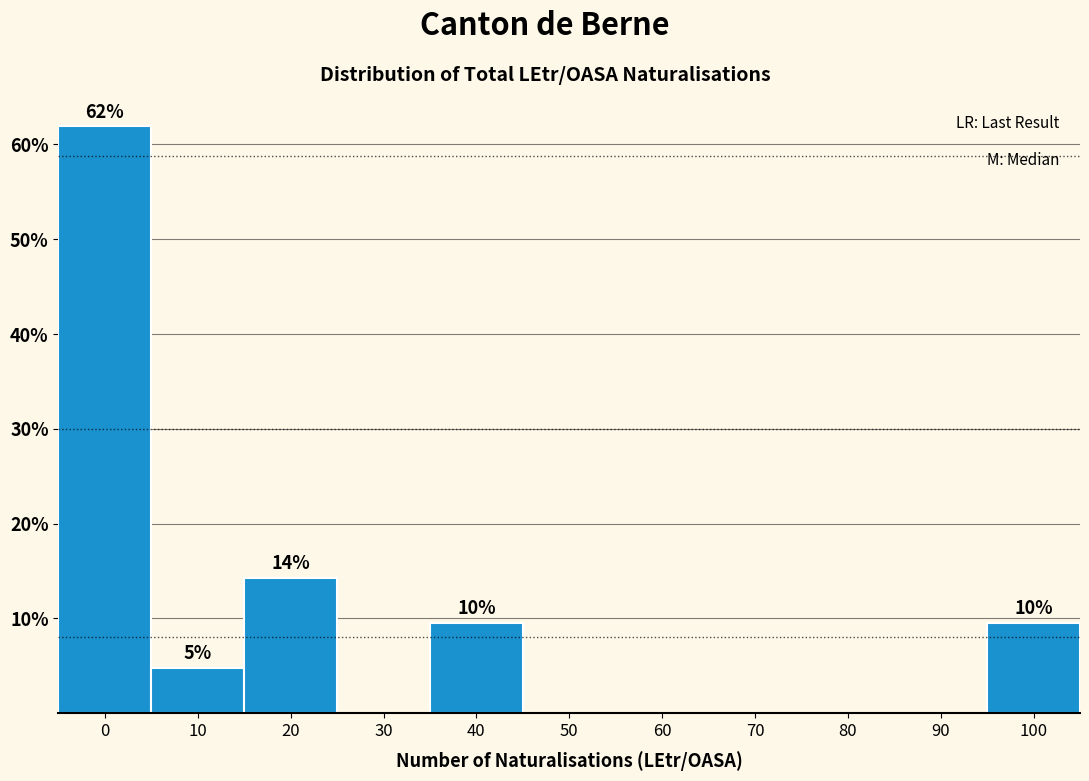

Reading right to left, extract all data points from this chart.

100=9.5	90=0.0	80=0.0	70=0.0	60=0.0	50=0.0	40=9.5	30=0.0	20=14.3	10=4.8	0=61.9